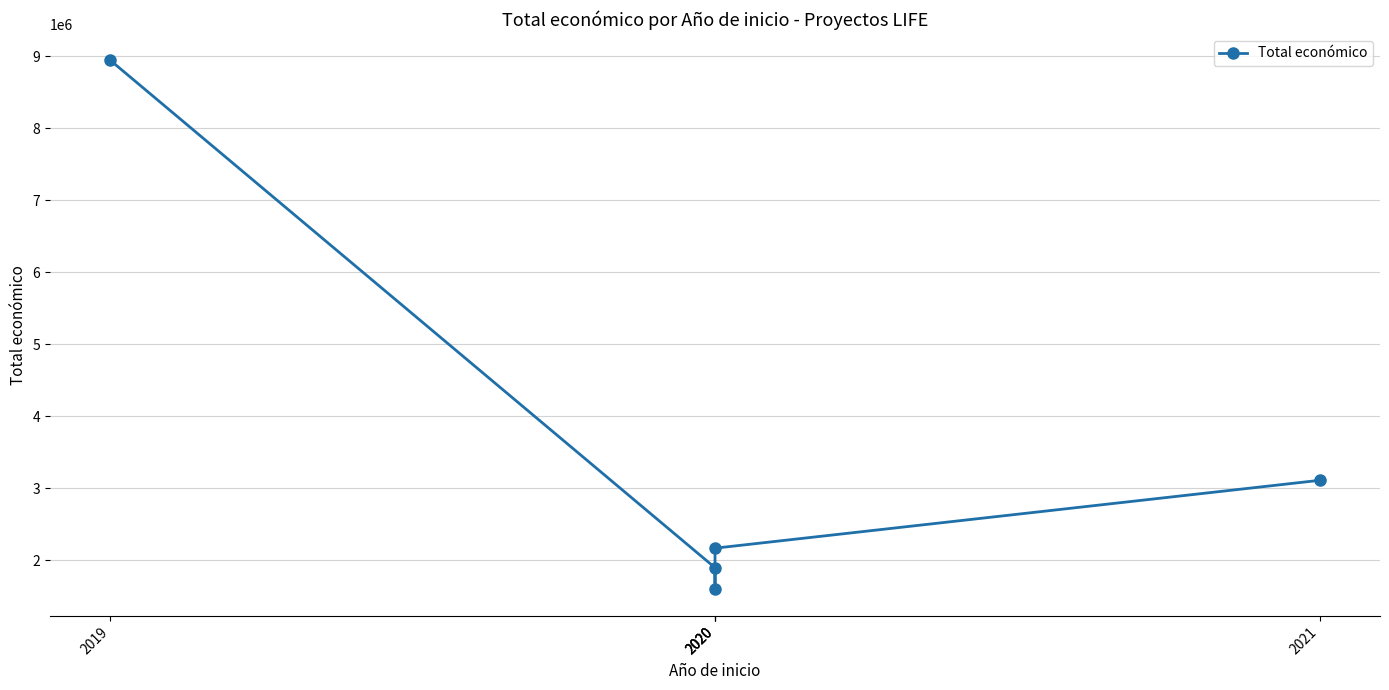

At which label does the data first exceed 2165389?

2019